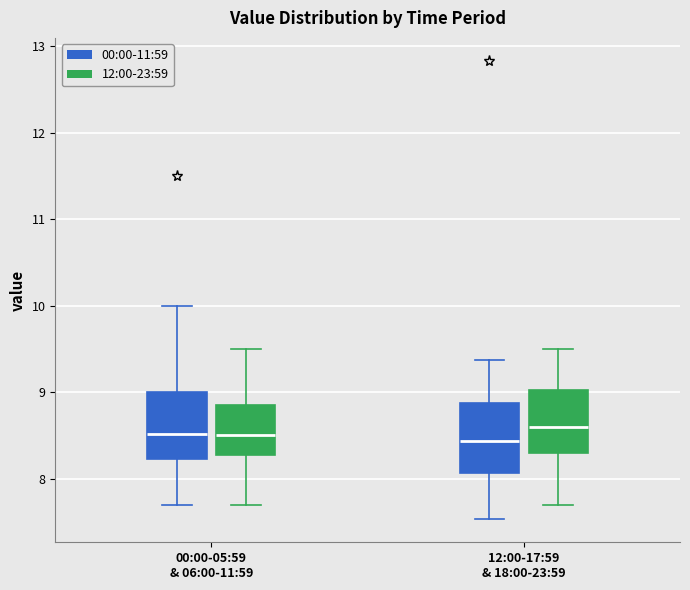

Where does the median line of the box for 00:00-05:59 & 06:00-11:59 (00:00-11:59) sit on the y-axis? The values are not printed on the chart, so give them approximately, as read against the axis.

8.5